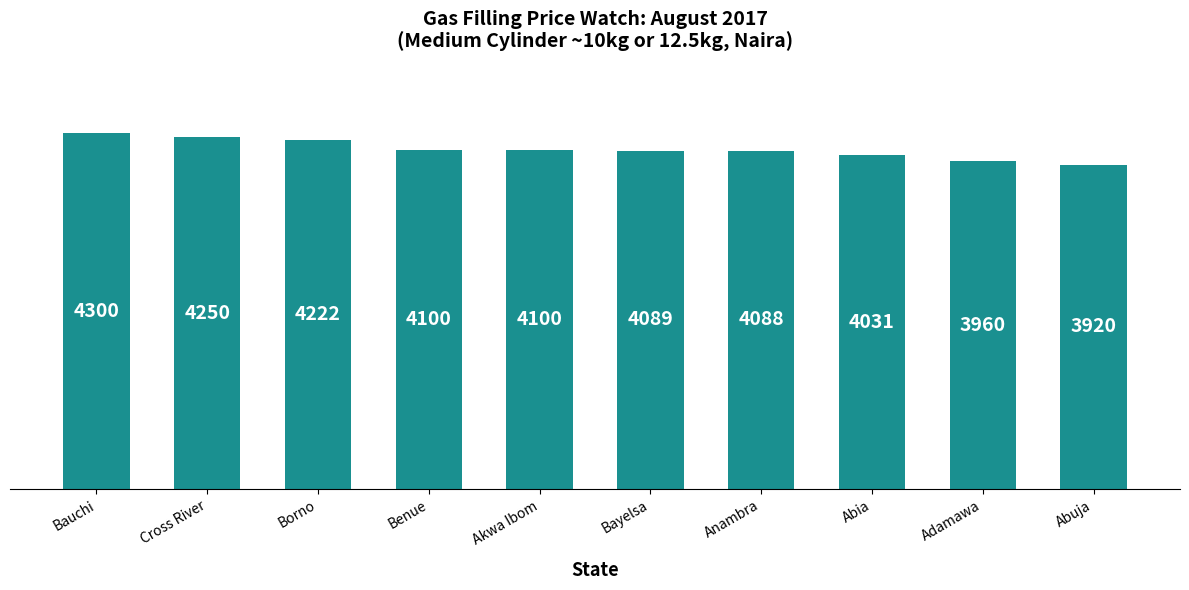

The value at Borno is 4222.2. True or false?

True